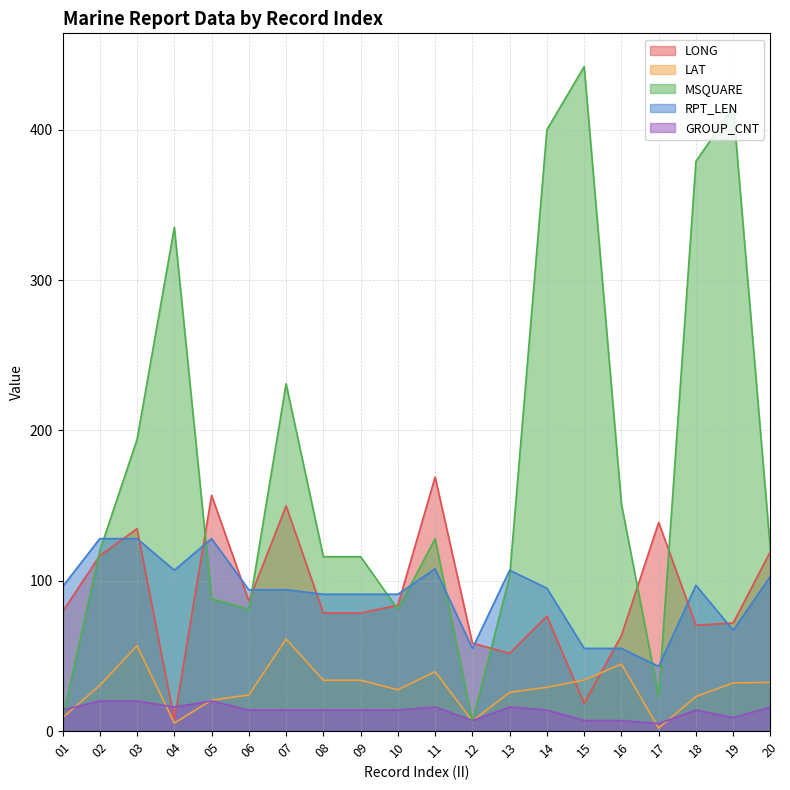

Rank the series at 07 from highest to lowest value.

MSQUARE, LONG, RPT_LEN, LAT, GROUP_CNT